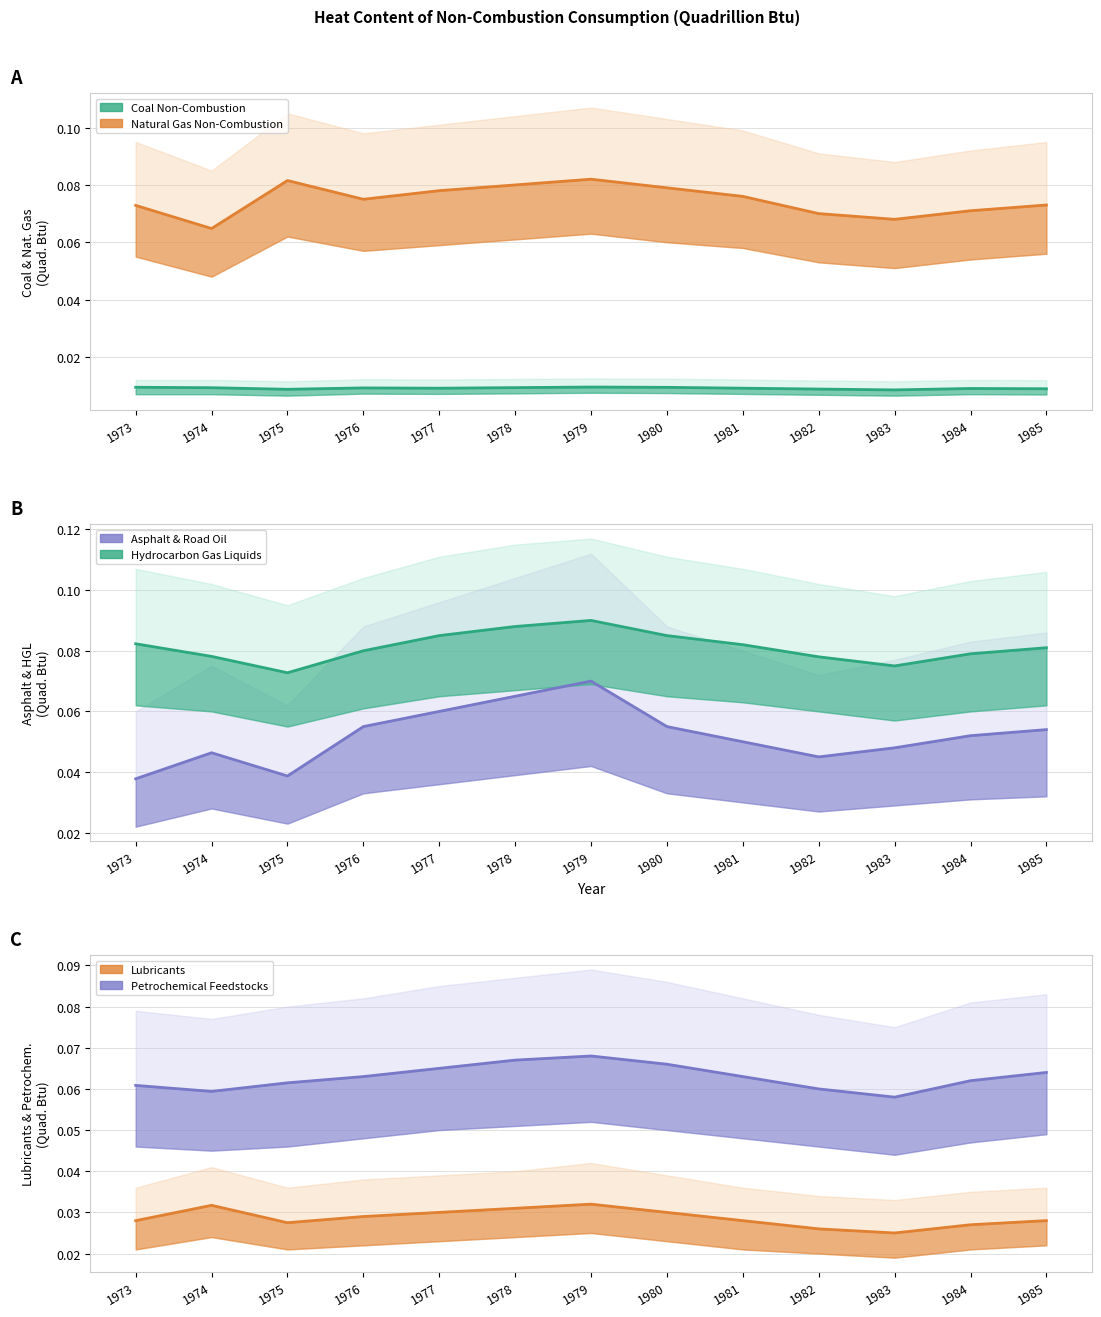

List the labels in order of Coal Non-Combustion value, largest first.

1979, 1973, 1980, 1978, 1974, 1976, 1977, 1981, 1984, 1985, 1982, 1975, 1983